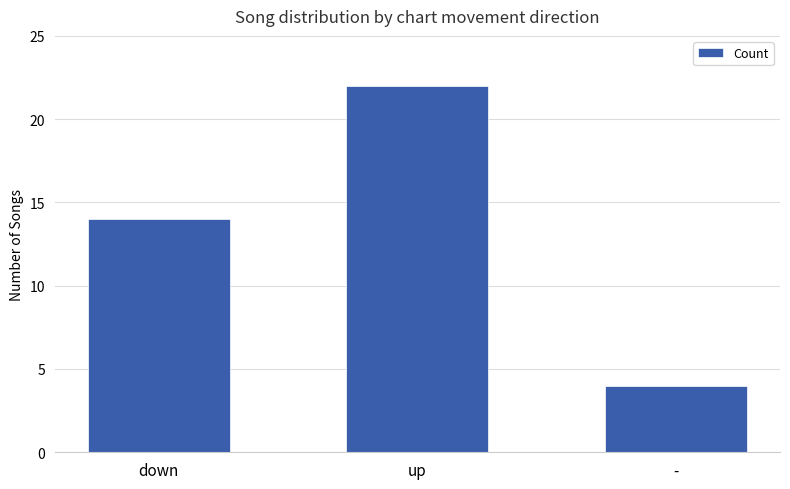

Reading right to left, transcribe all the data shown in this chart.

-=4	up=22	down=14